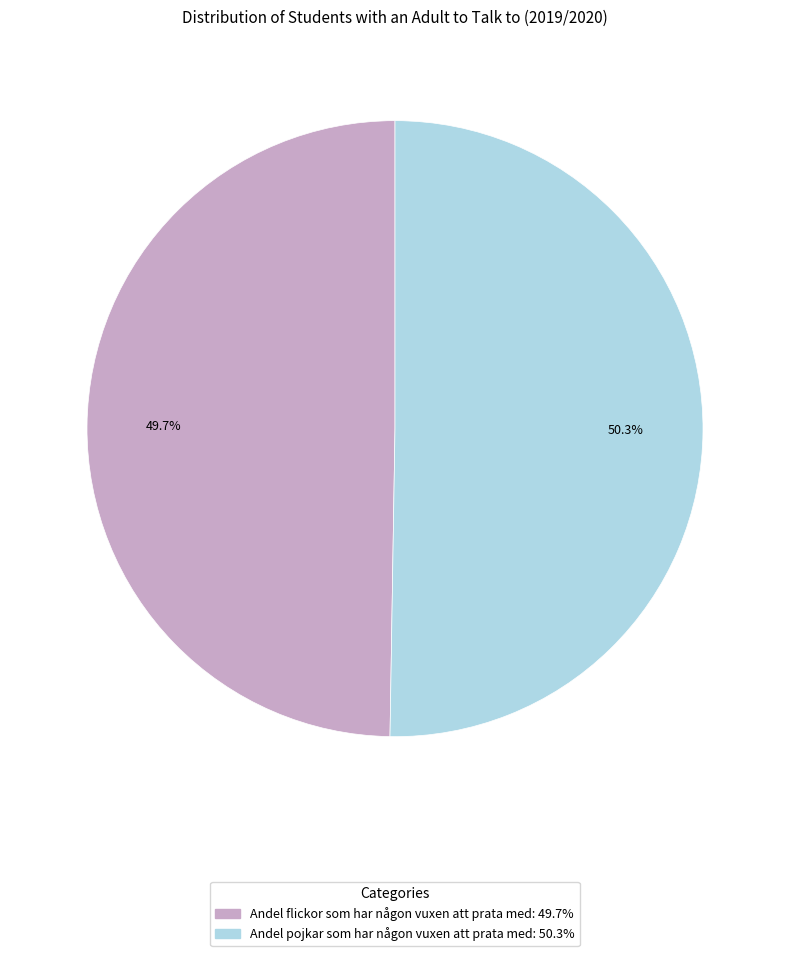

Which slice is the smallest?

Andel flickor som har någon vuxen att prata med